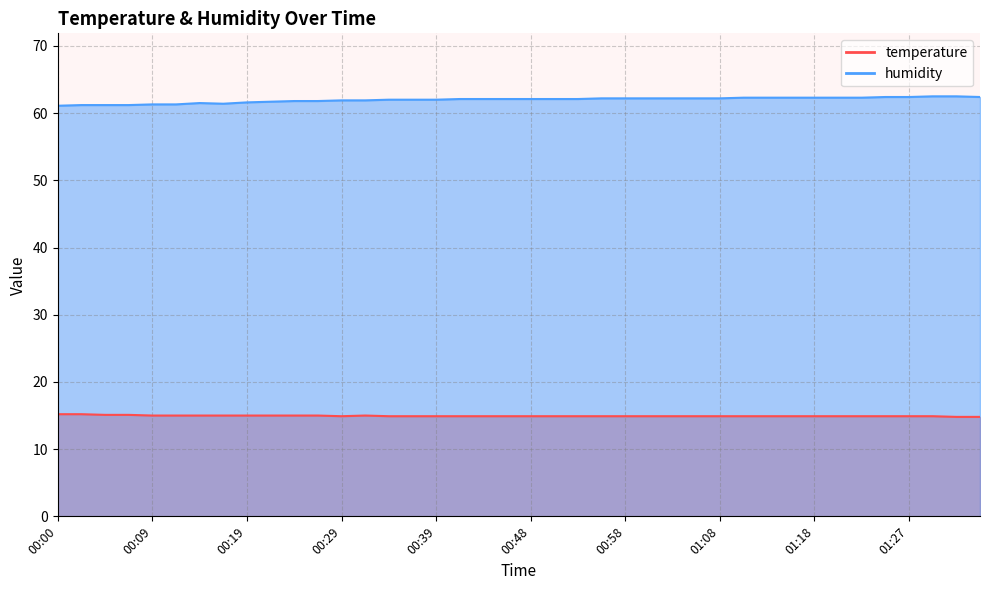

Count the number of data series in this chart.

2